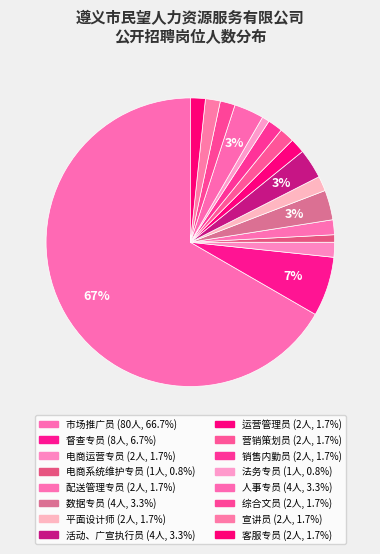

How many slices are in this pie chart?

16